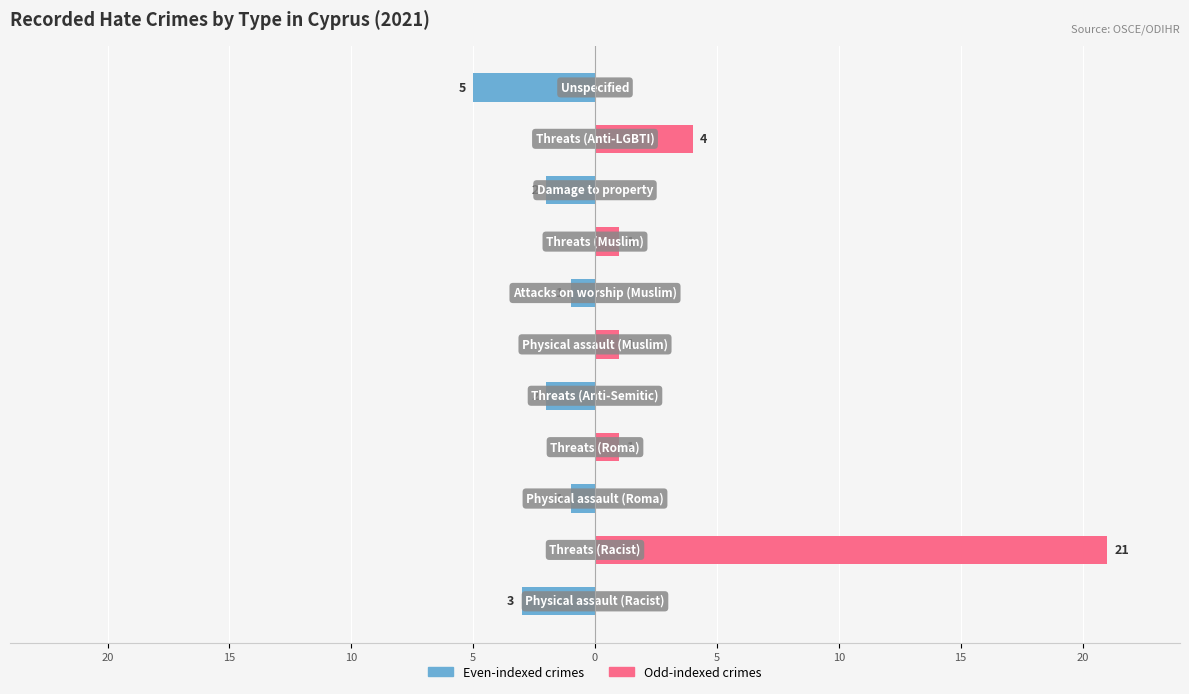

What is the value of the Odd-indexed crimes bar at the 4th from the left?

1